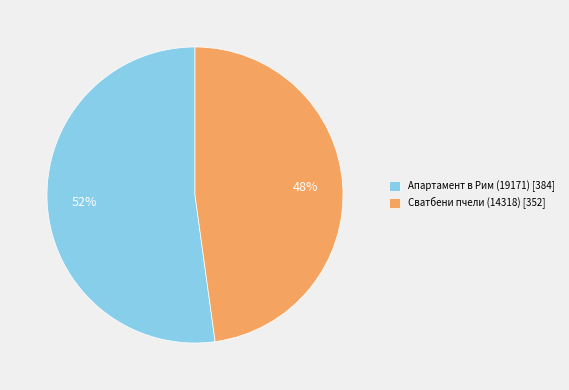

To the nearest percent, what is the combined percentage of Сватбени пчели (14318) and Апартамент в Рим (19171)?

100%